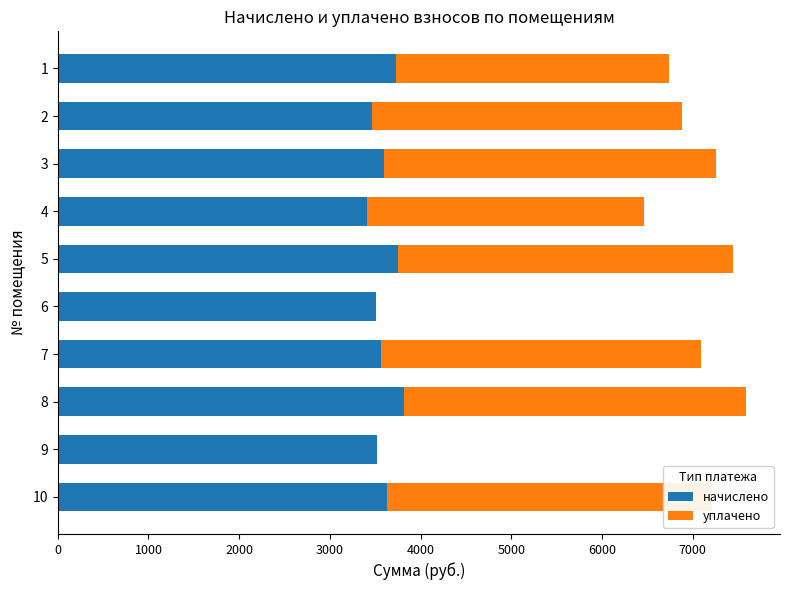

At which category is the sum across all series the highest?

8